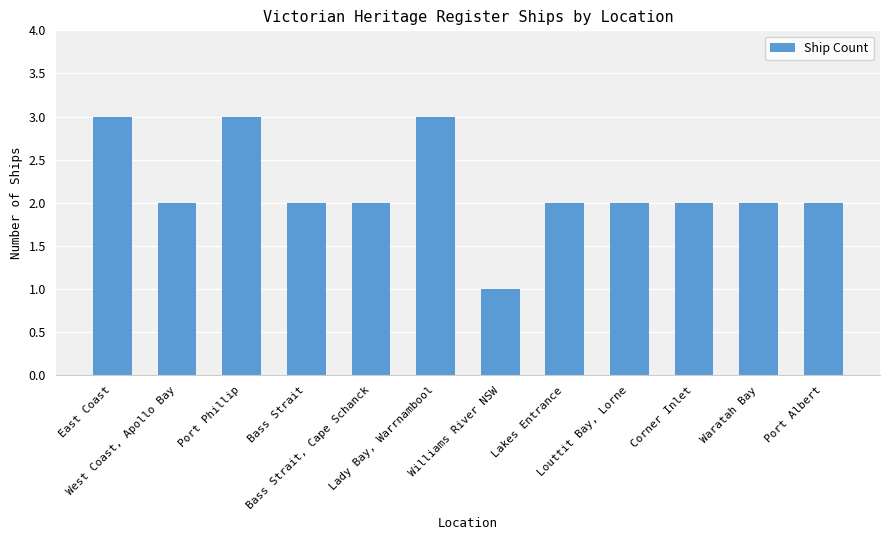

What is the sum of all values?

26